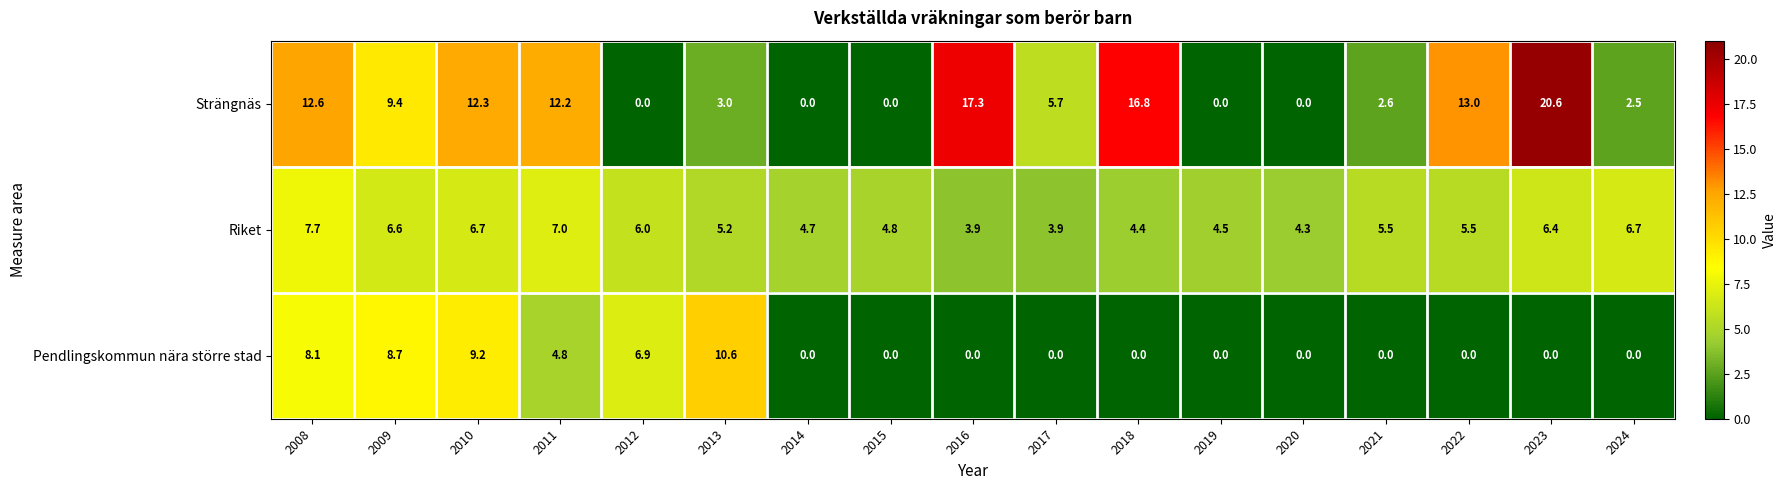

Which series has the widest spread of values?

Strängnäs